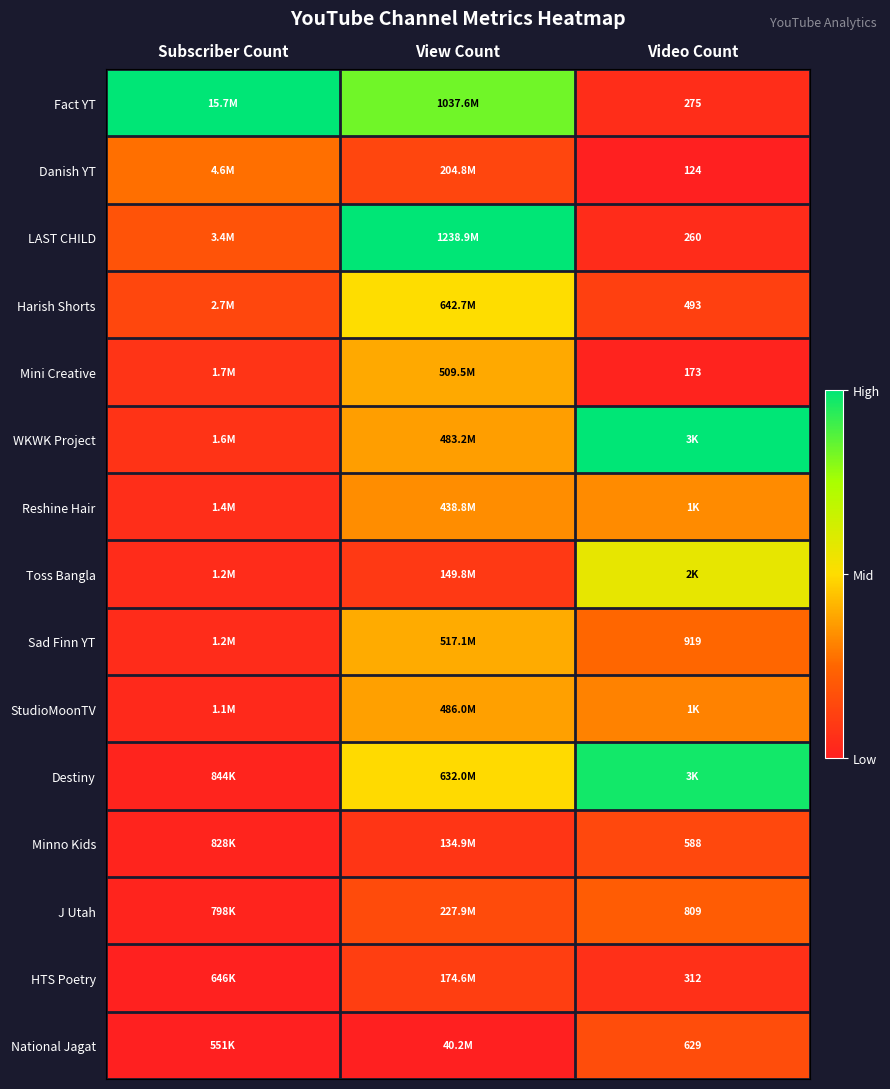

Which has a higher value, Video Count or View Count?

View Count